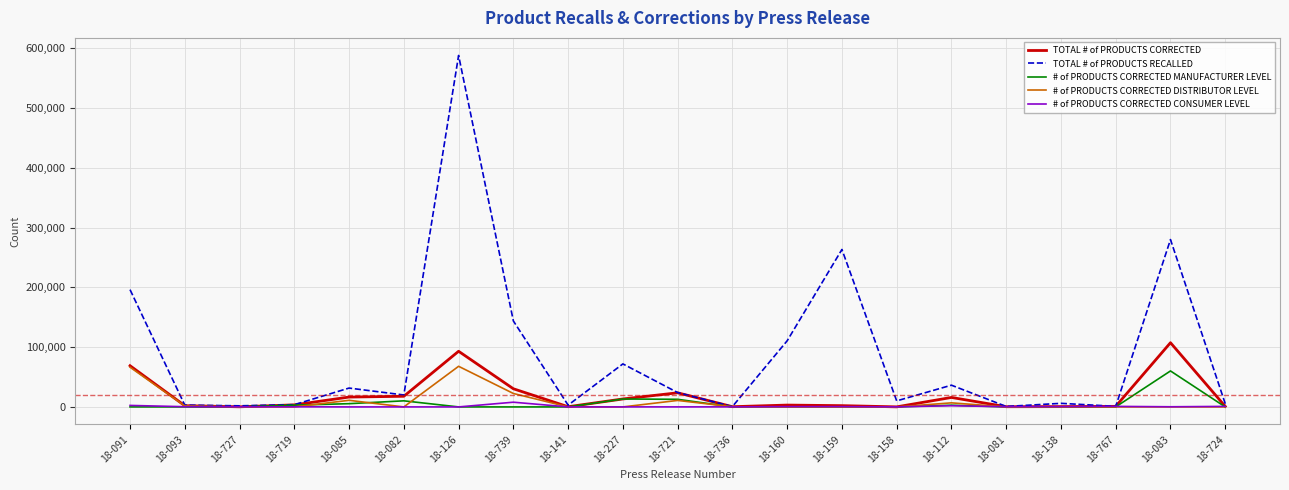

What is the difference between the highest and lowest values at 18-724?

5385